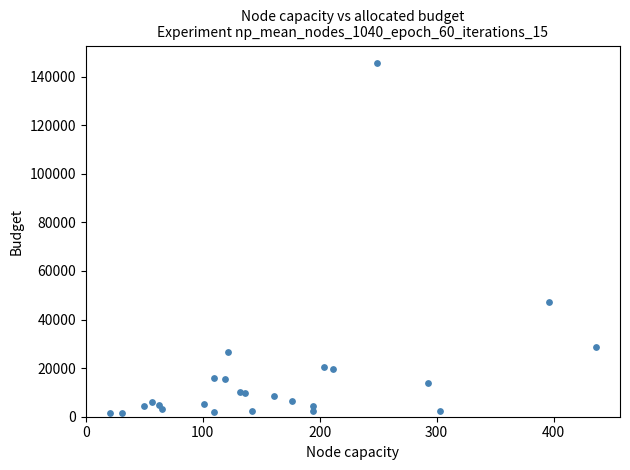

What Y value in the scatter plot is closest to 73602?

47433